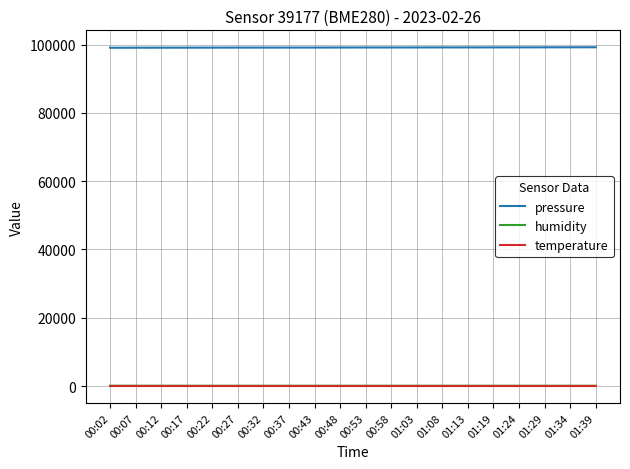

What position from the left is 00:43?

9